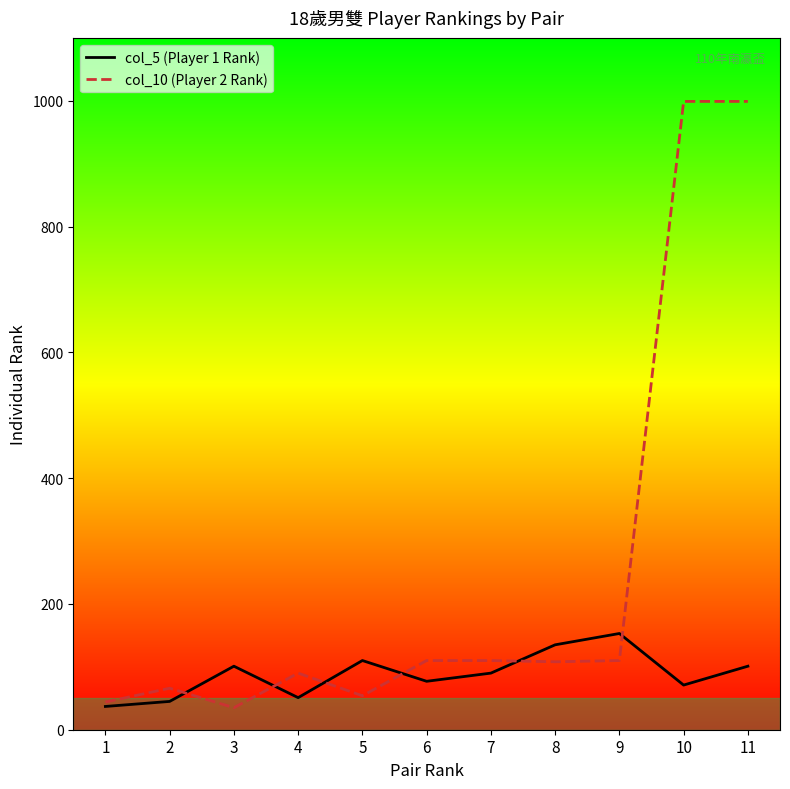

What is the difference between the maximum and minimum values in the col_5 (Player 1 Rank) series?

116